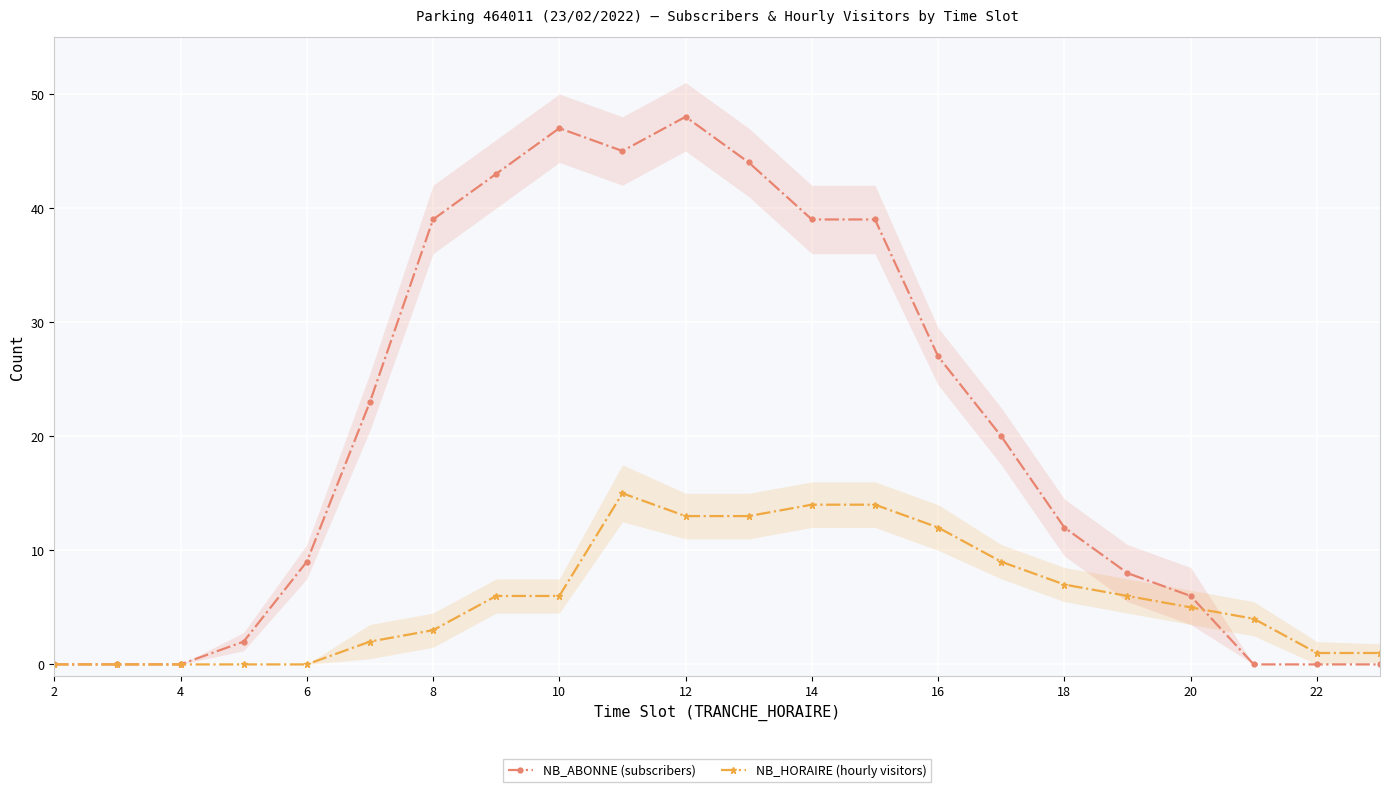

Does the chart display data point markers on the line(s)?

Yes